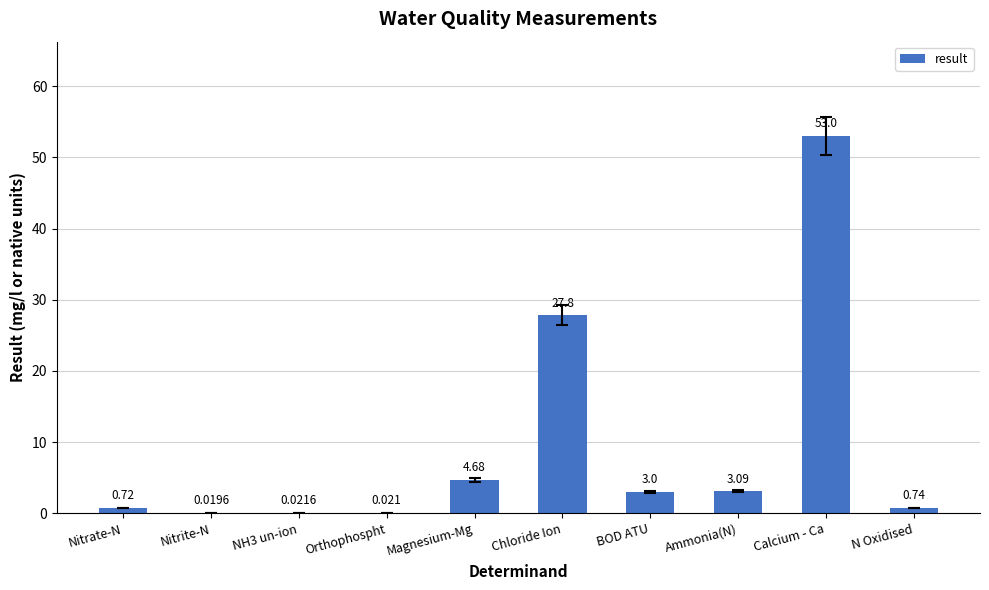

Between Magnesium-Mg and Ammonia(N), which is larger?

Magnesium-Mg